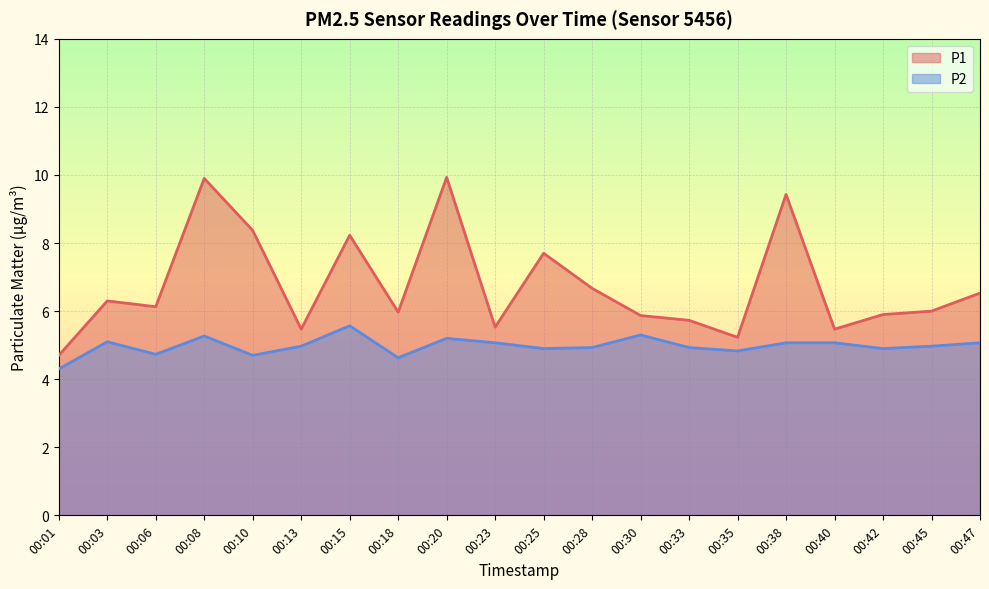

Which category has the highest value across all series?

00:20